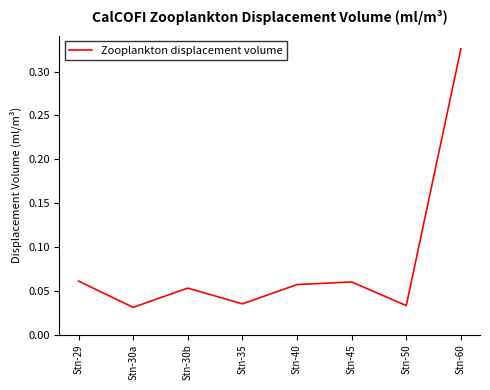

The chart shows a value of 0.1 at Stn-50. True or false?

False